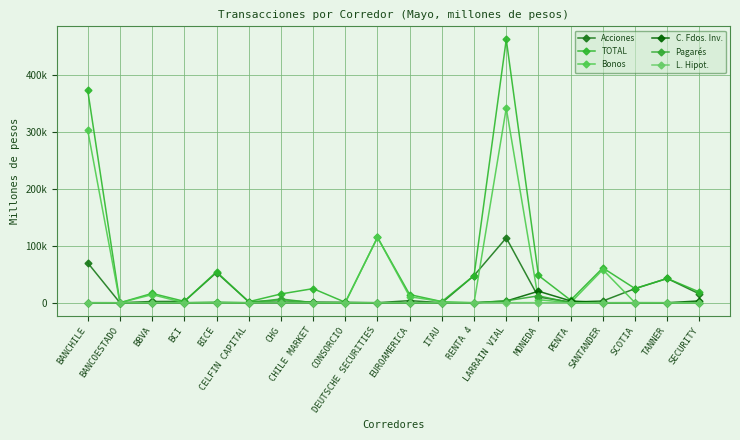

Is it true that TOTAL equals 37179.5 at CHILE MARKET?

False